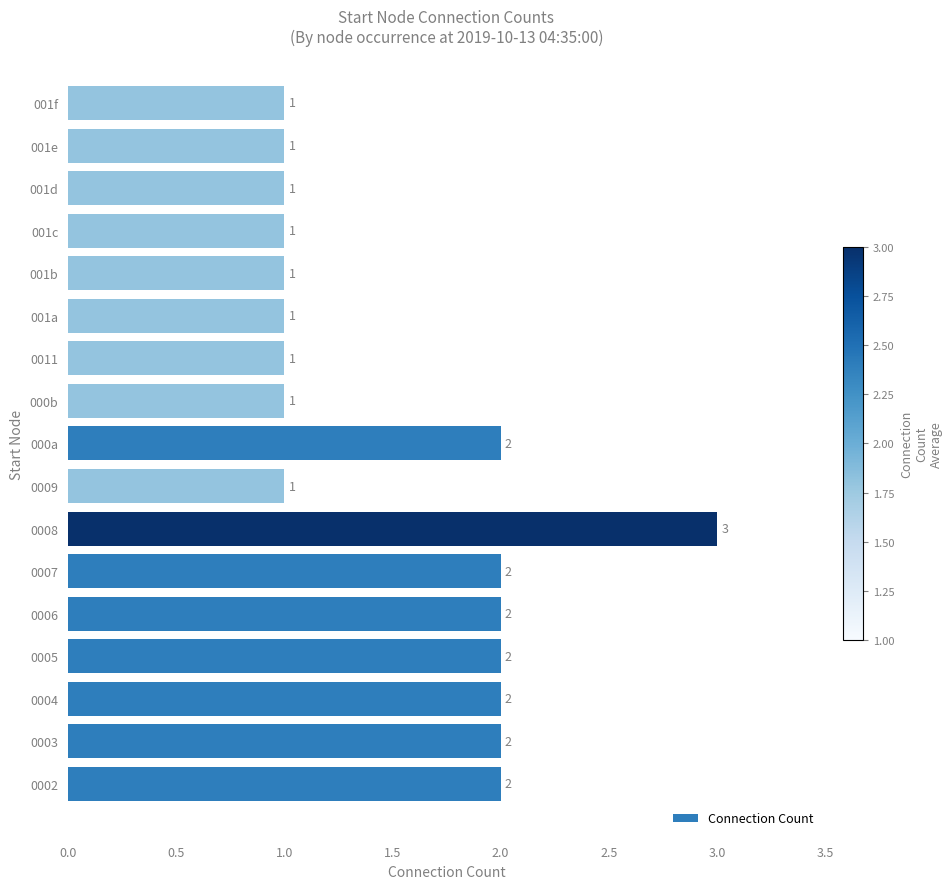

How many values are between 1 and 2?

16